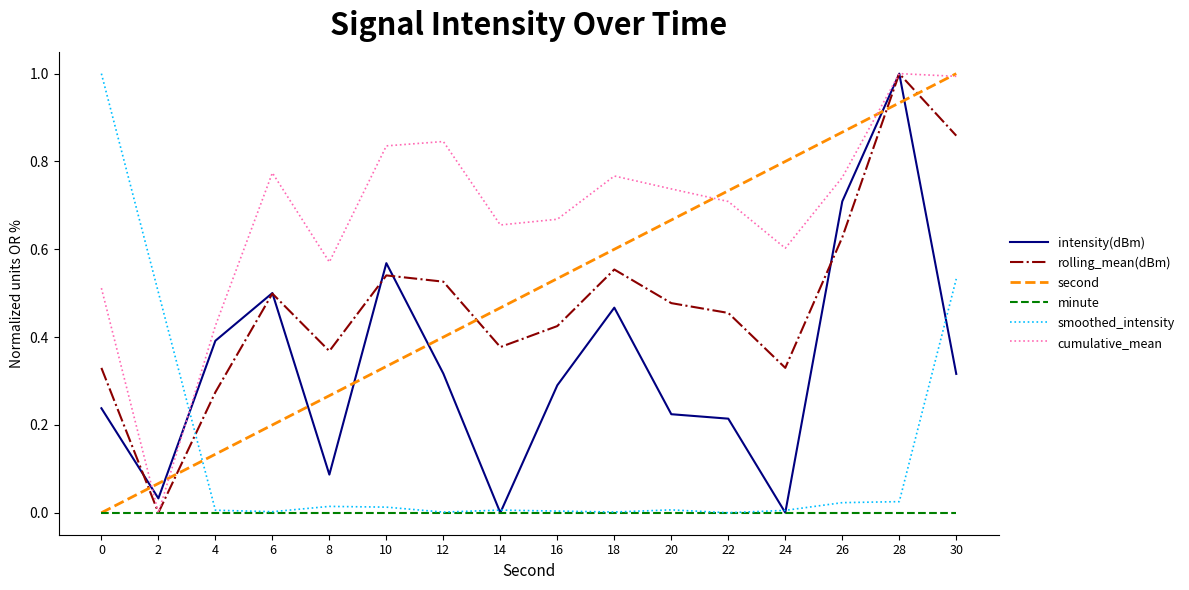

True or false: intensity(dBm) and second intersect in this chart.

True